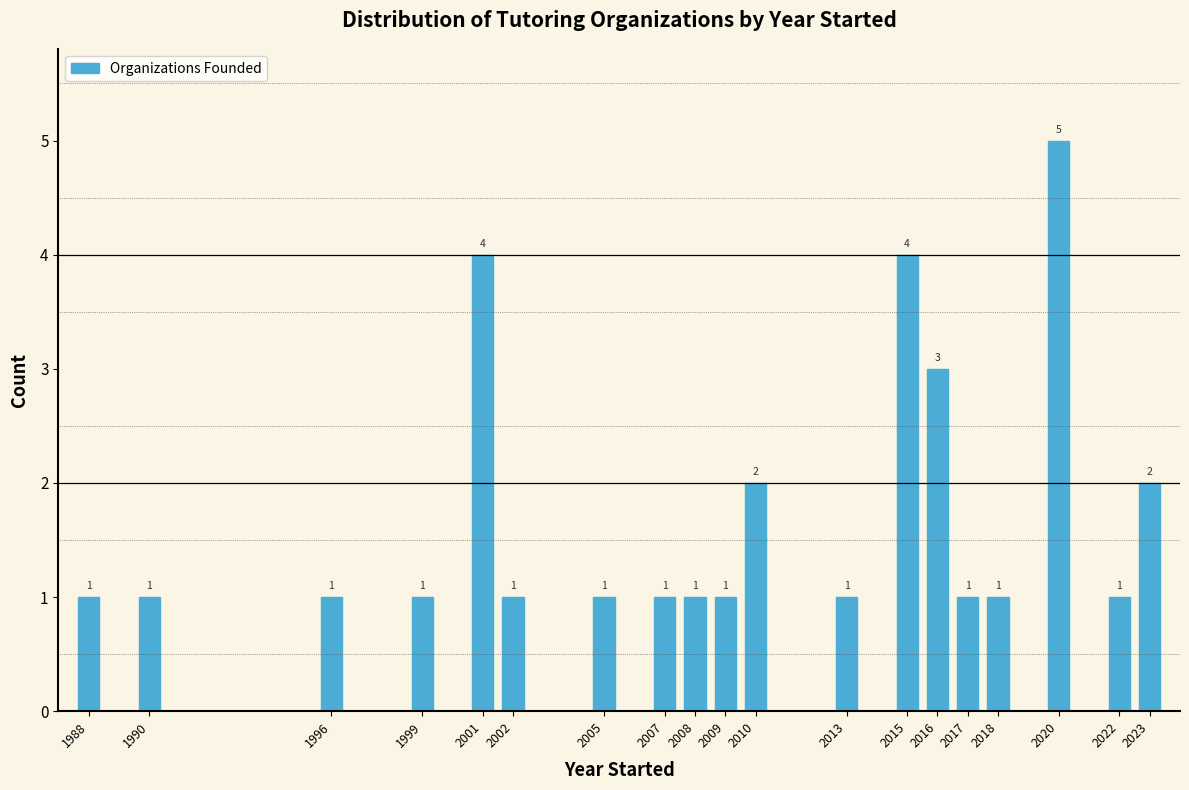

Reading right to left, list all the values displayed in this chart.

2	1	5	1	1	3	4	1	2	1	1	1	1	1	4	1	1	1	1